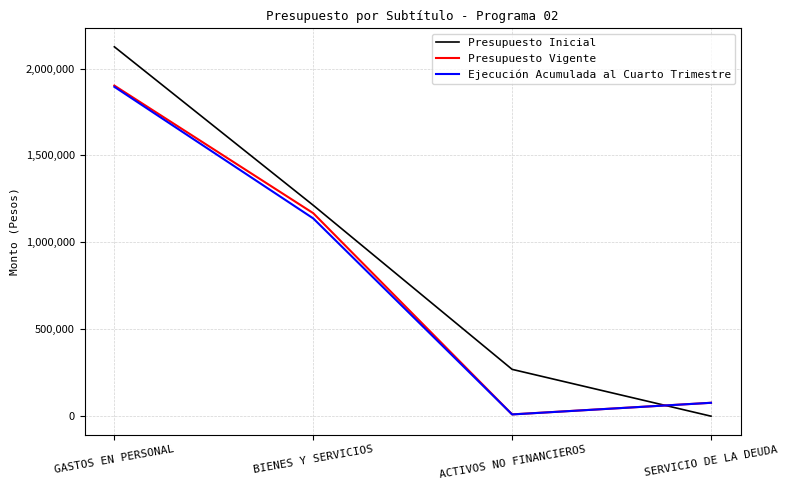

Where is Presupuesto Vigente nearest to the value 956074?

BIENES Y SERVICIOS